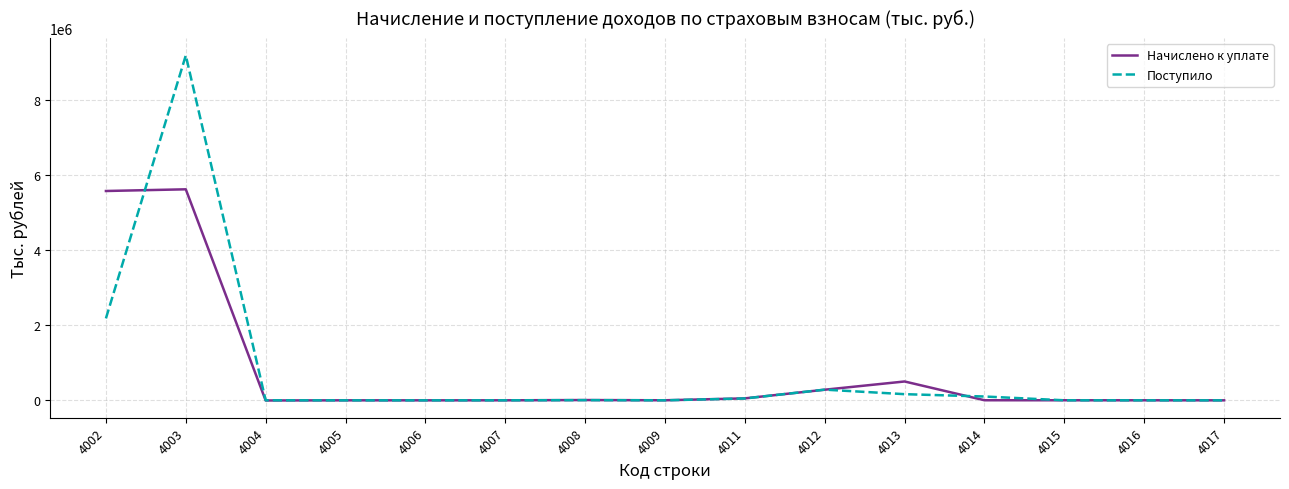

What is the difference between the maximum and minimum values in the Поступило series?

9174951